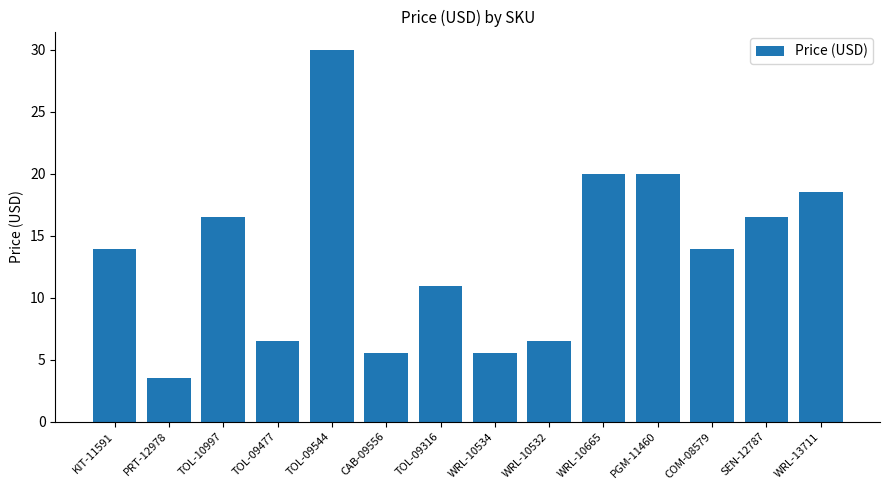

What is the approximate value at WRL-10534?

5.5